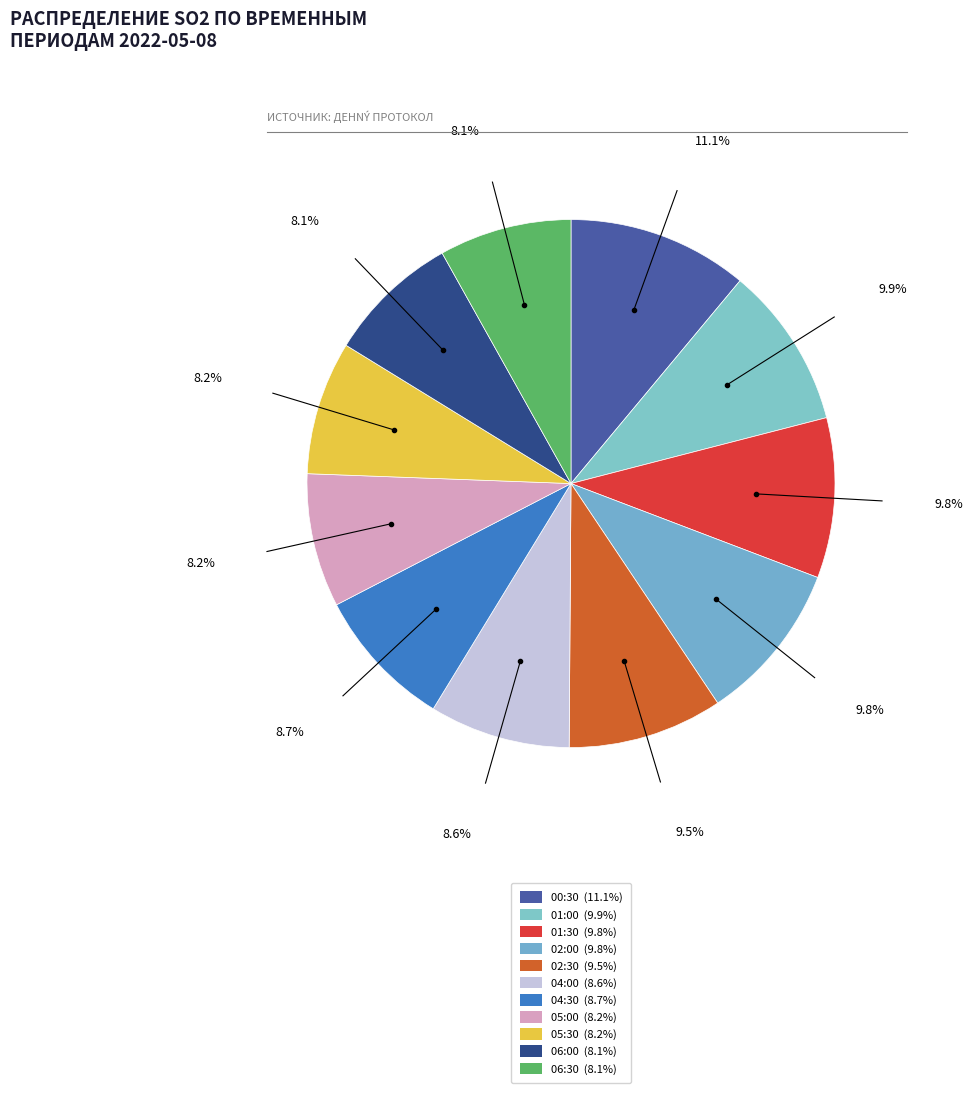

To the nearest percent, what portion does 04:00 represent?

9%